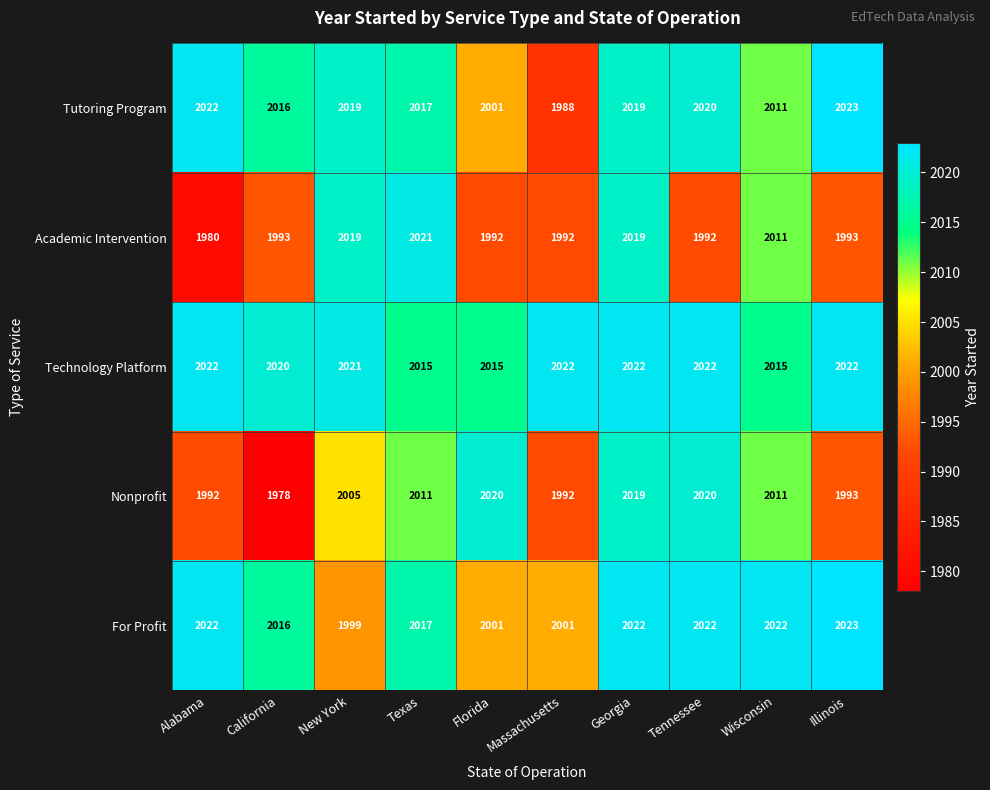

What is the average value of the Nonprofit series?

2004